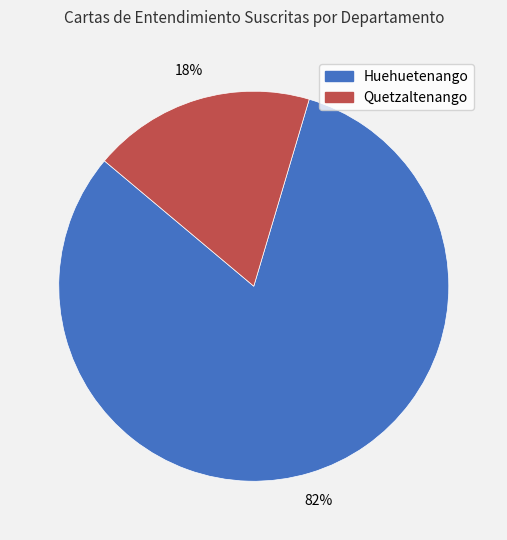

Which category has the biggest portion of the pie?

Huehuetenango